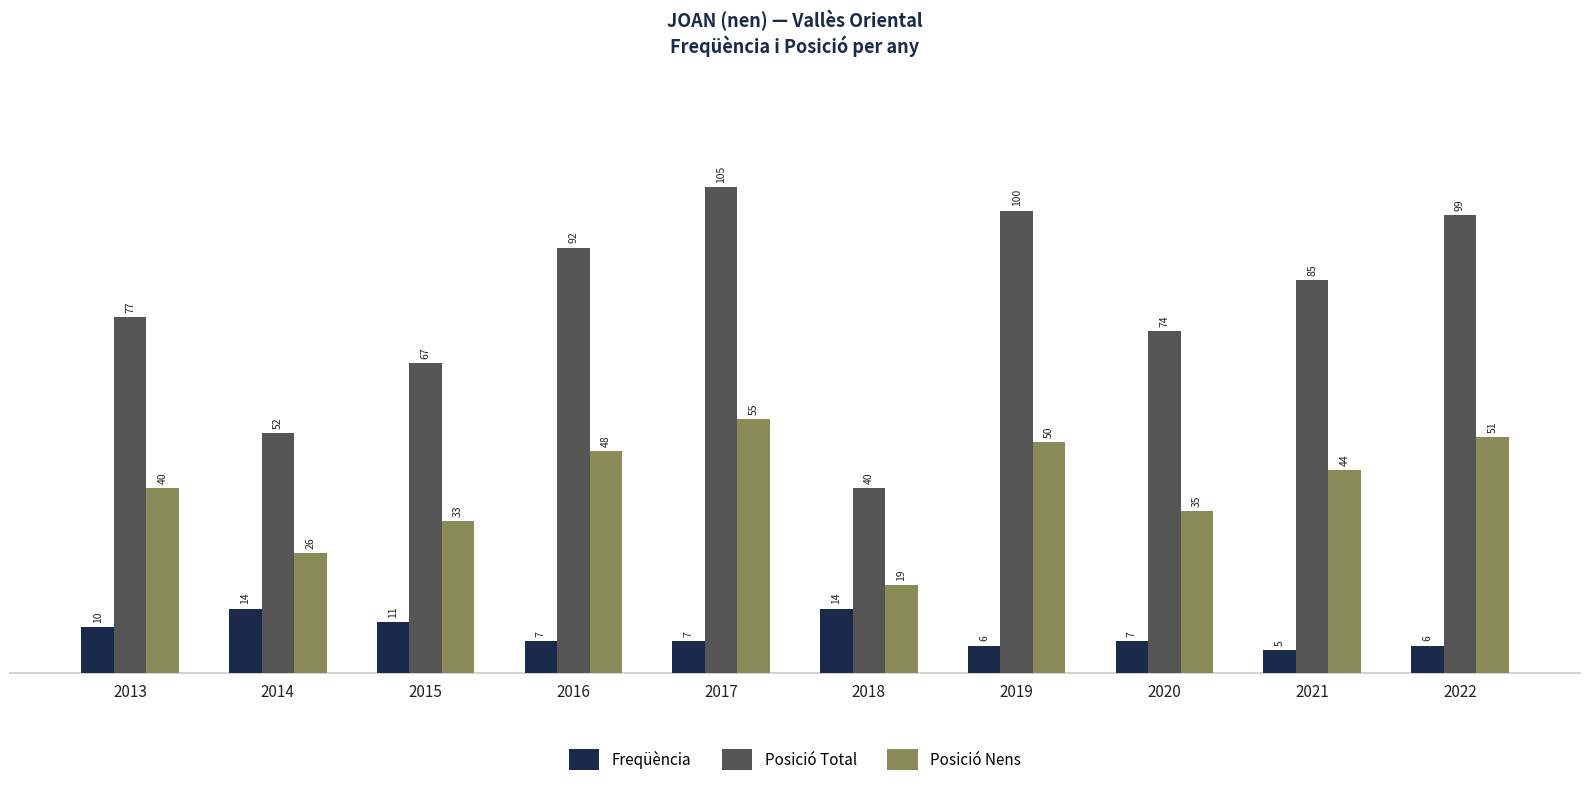

At how many categories does at least one series exceed 79?

5